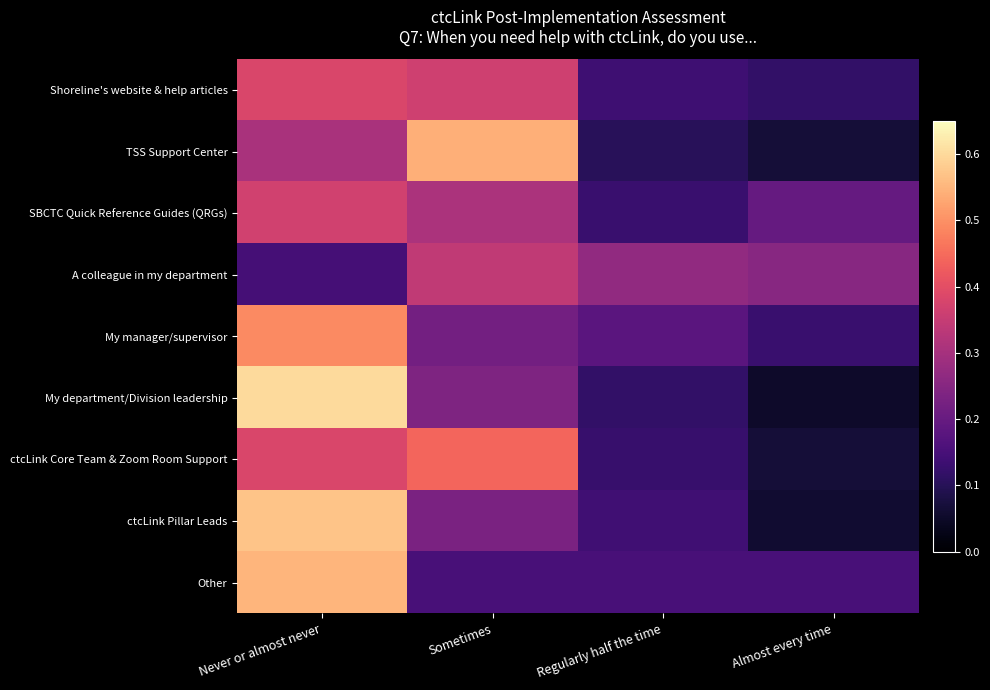

Between Regularly half the time and Never or almost never, which is larger?

Never or almost never